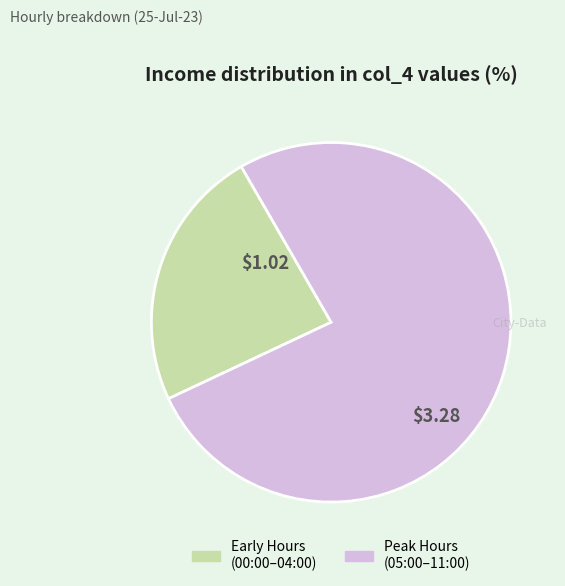

Which category has the smallest portion of the pie?

Early Hours (00:00–04:00)